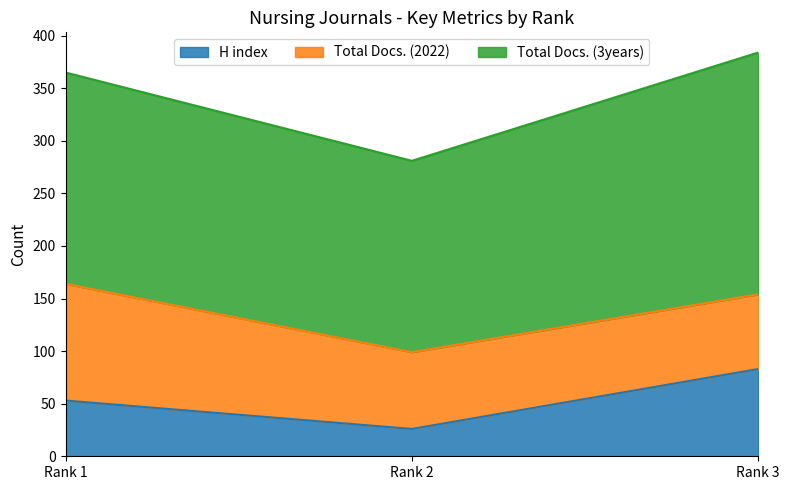

Reading left to right, extract all data points from this chart.

H index: 53	26	83
Total Docs. (2022): 111	73	71
Total Docs. (3years): 201	182	230